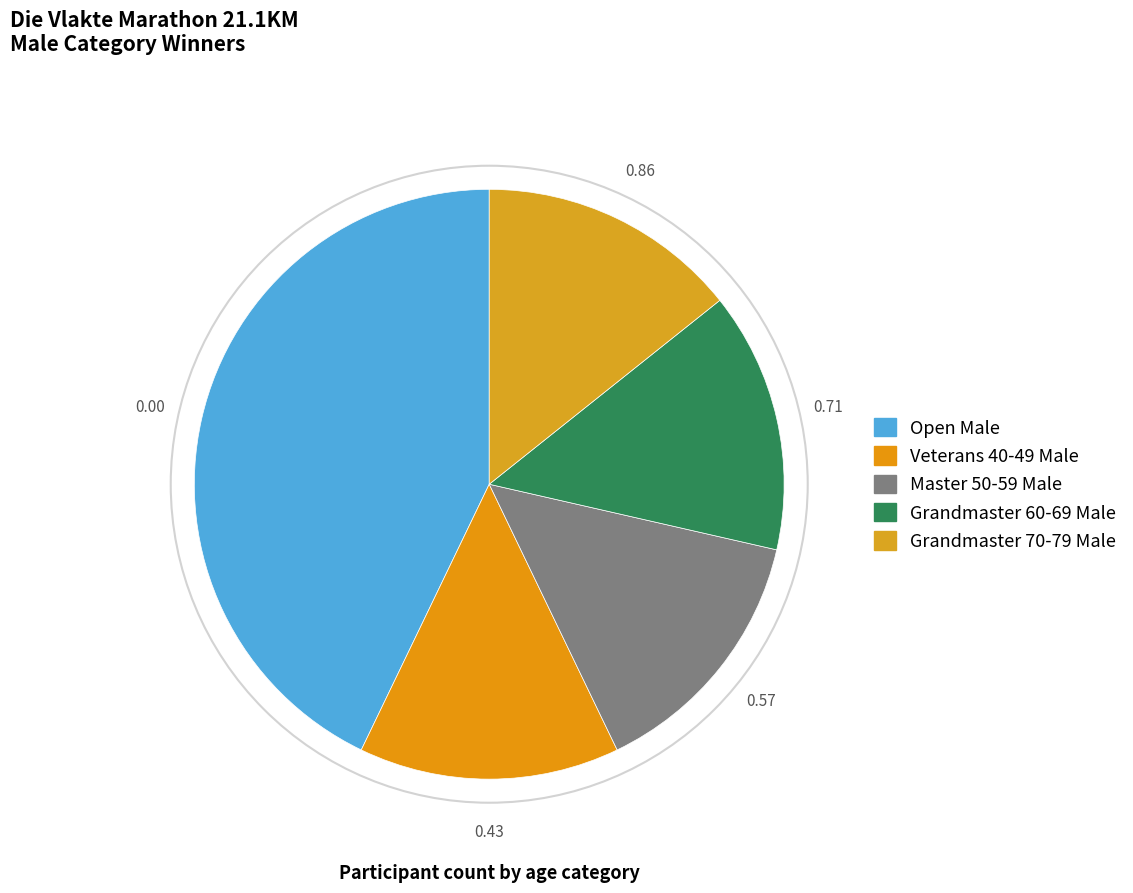

Does Grandmaster 70-79 Male account for over 50% of the chart?

No